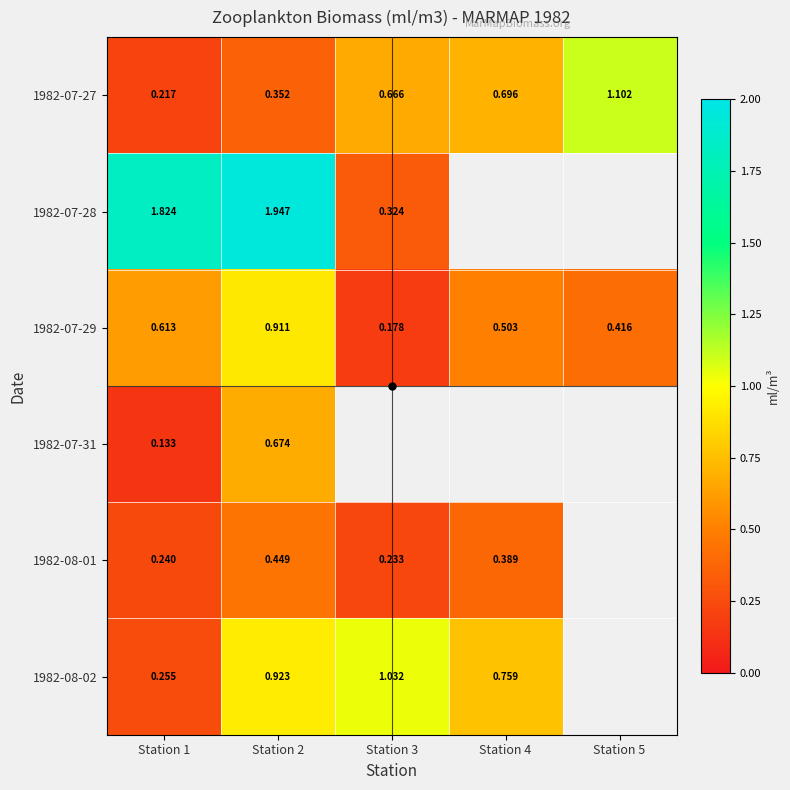

Rank the series by their maximum value, from lowest to highest.

1982-08-01, 1982-07-31, 1982-07-29, 1982-08-02, 1982-07-27, 1982-07-28